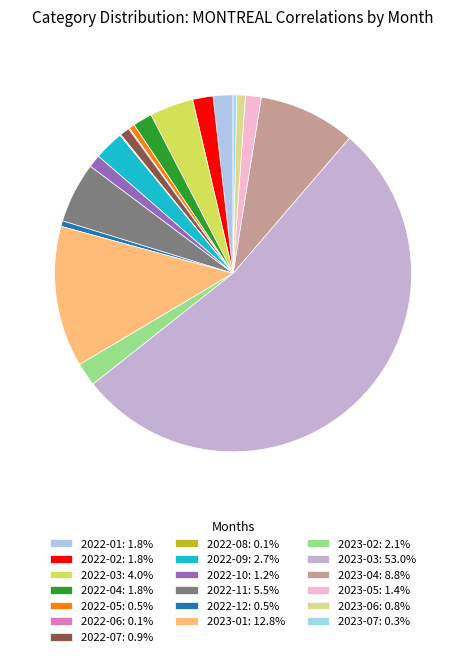

To the nearest percent, what percentage of the pie is 2022-03?

4%